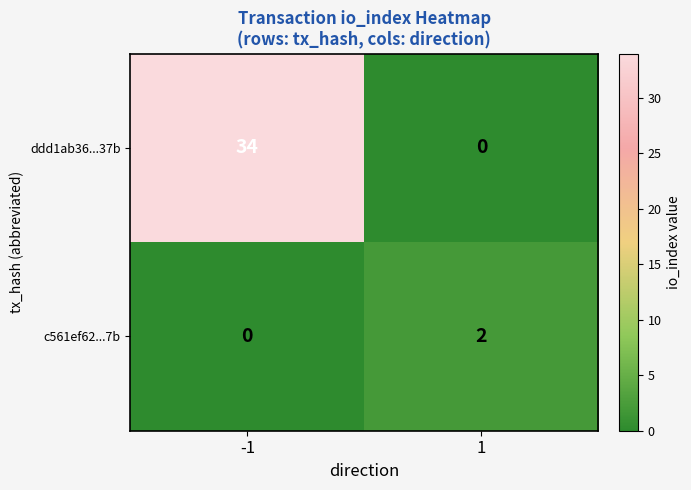

Is it true that ddd1ab36...37b equals 34 at -1?

True